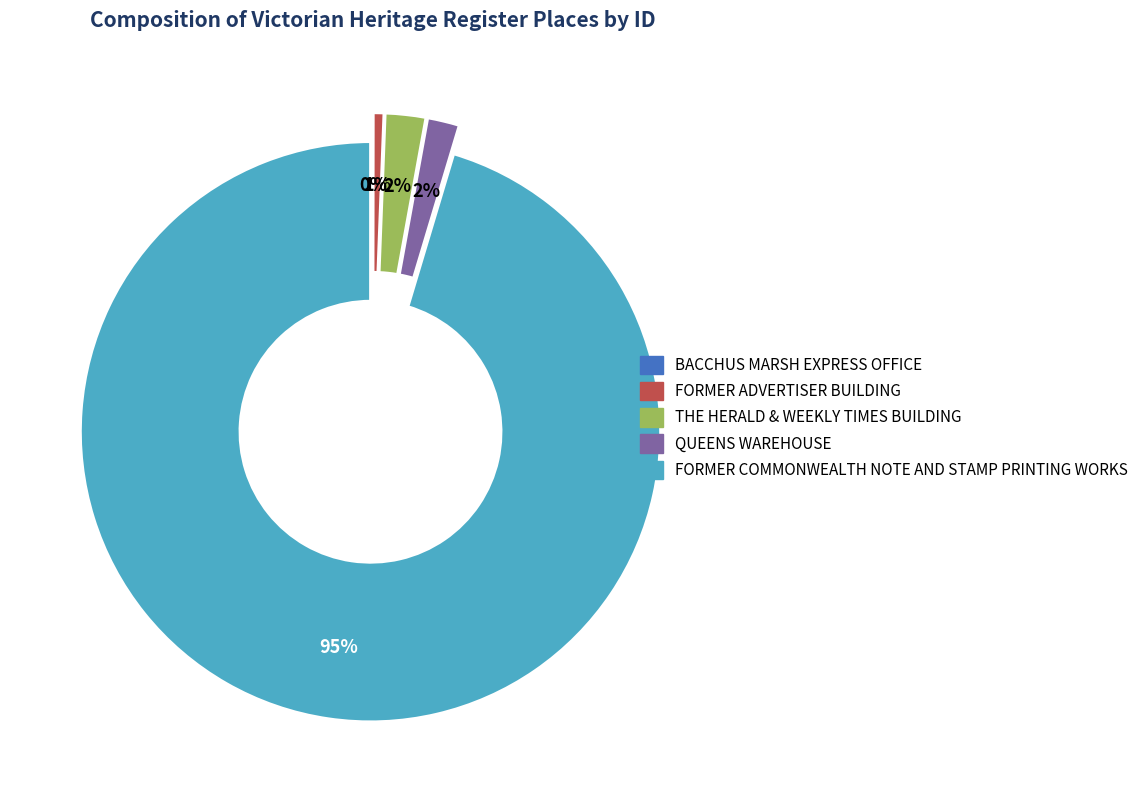

Does any single category account for the majority?

Yes